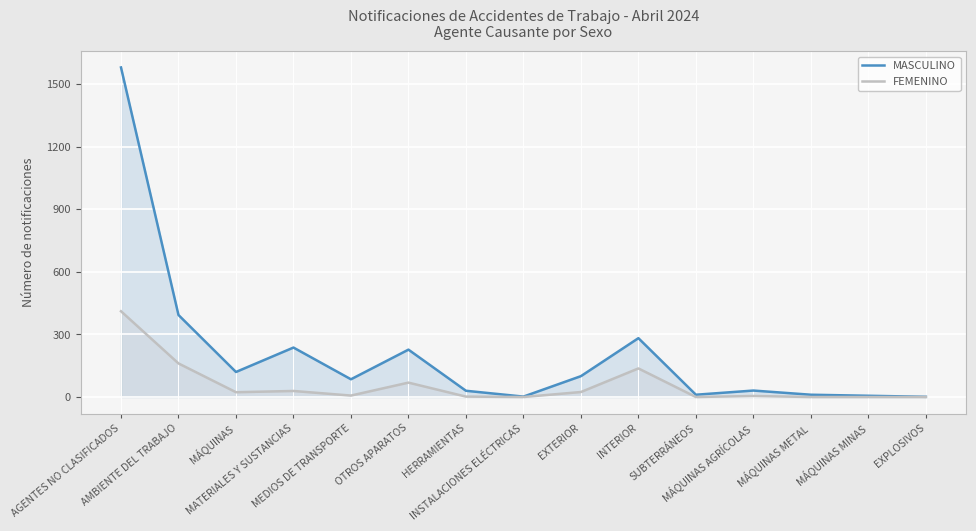

What is the label of the 14th point from the right?

AMBIENTE DEL TRABAJO